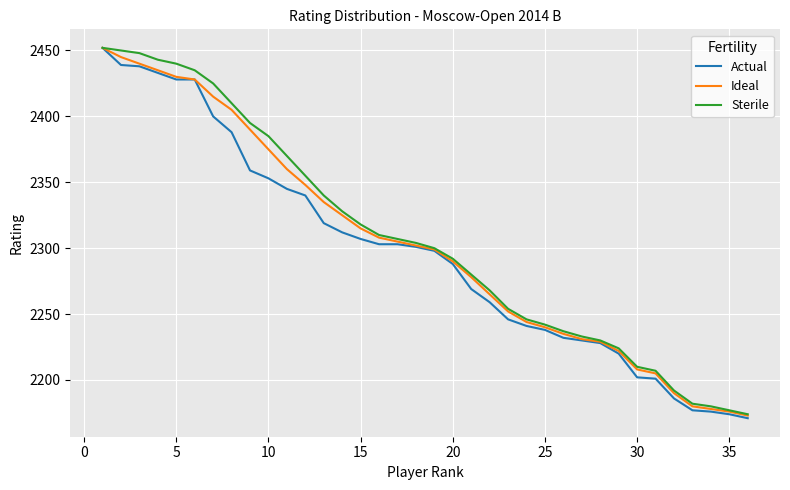

Does the chart have visible grid lines?

Yes